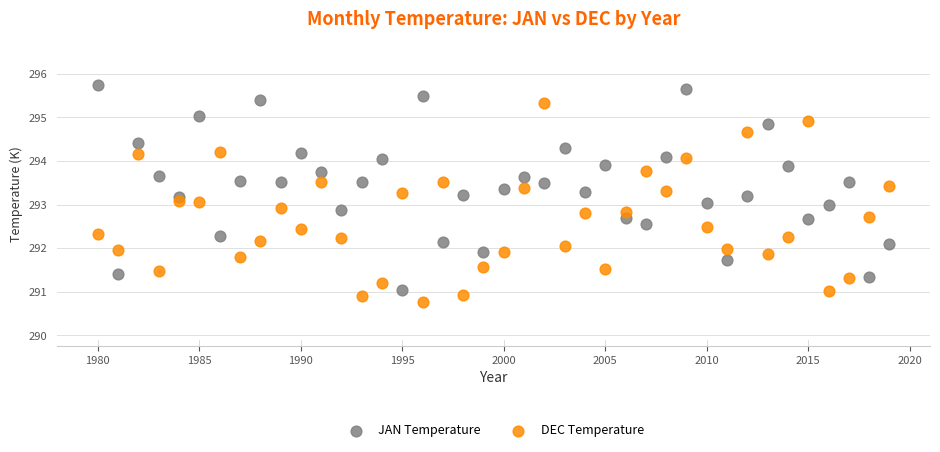

Which series reaches the maximum Y coordinate?

JAN Temperature